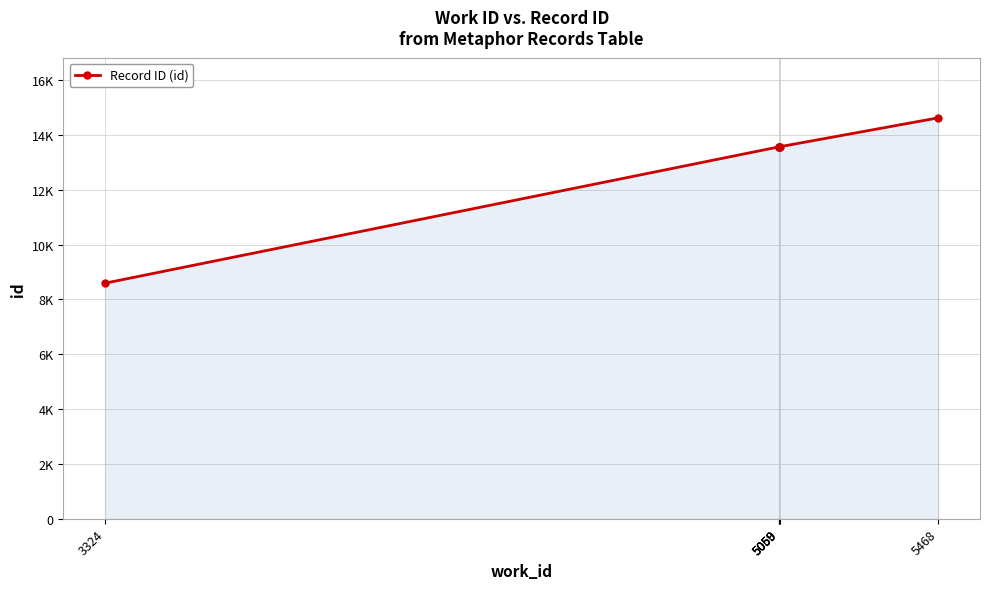

Reading right to left, what are all the values shown in this chart?

5468=14622	5060=13568	5059=13571	5059=13567	5059=13566	3324=8592